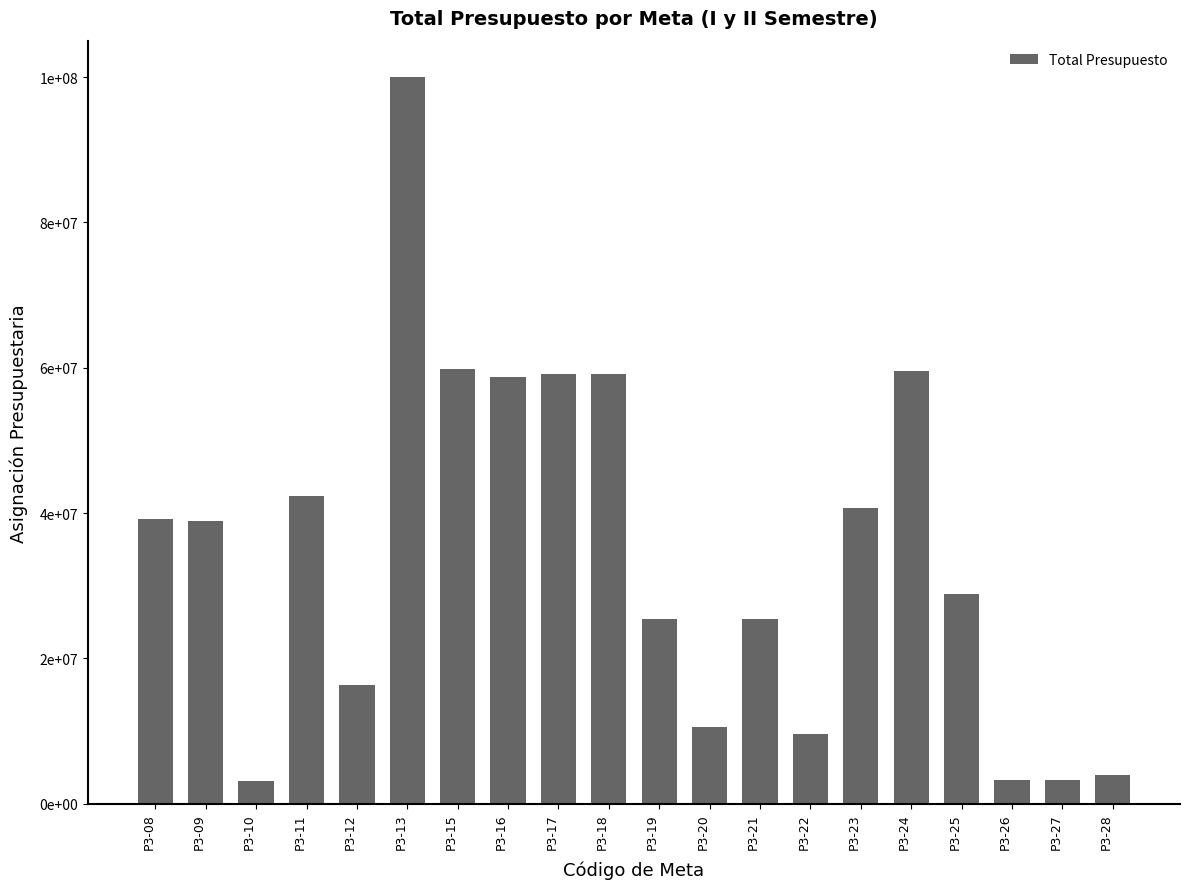

Does the chart contain stacked bars?

No